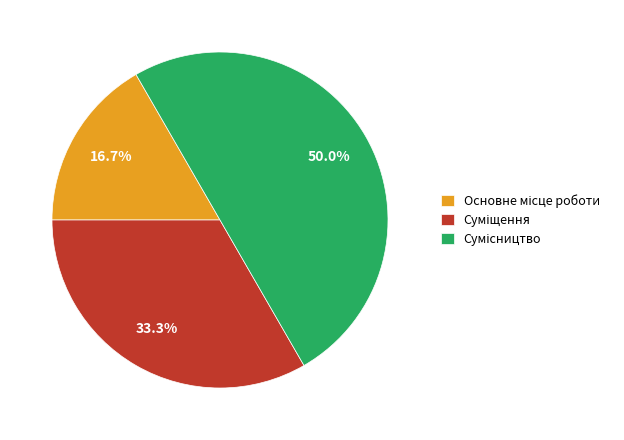

Count the number of slices in the pie.

3